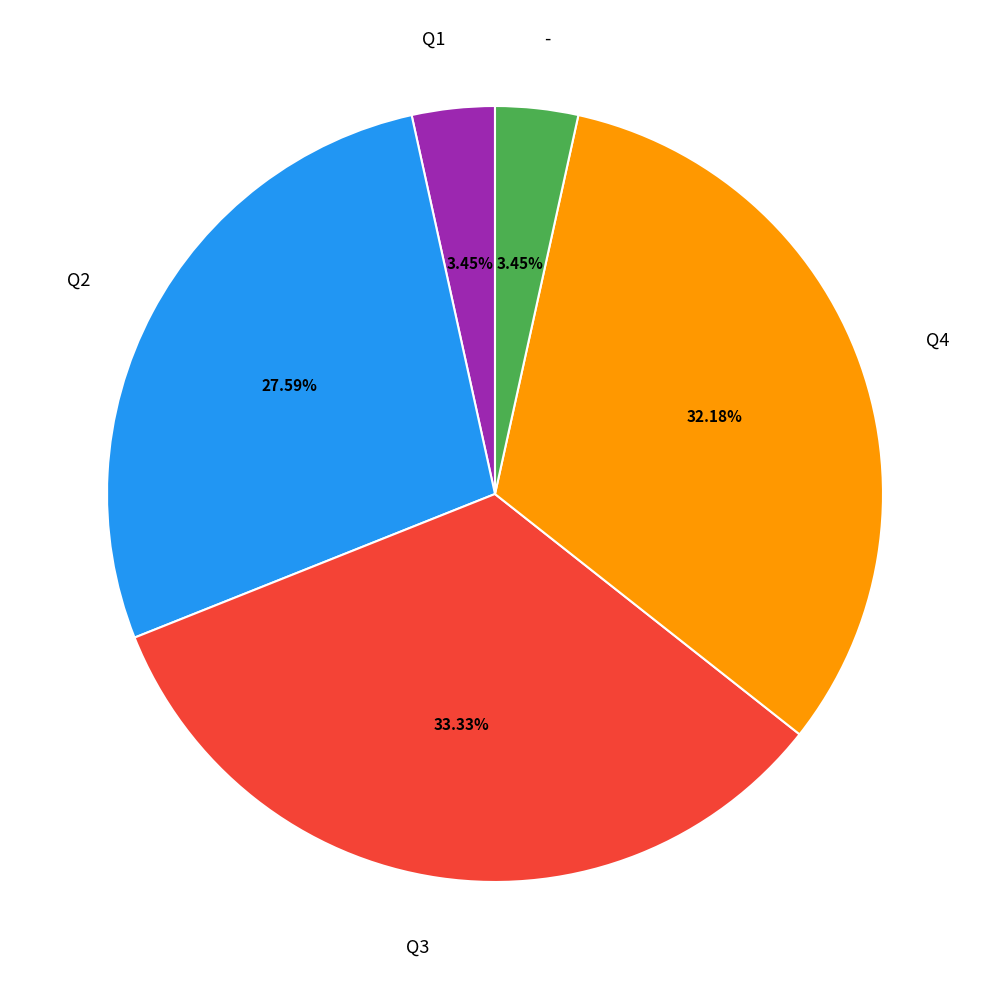

Which category has the biggest portion of the pie?

Q3